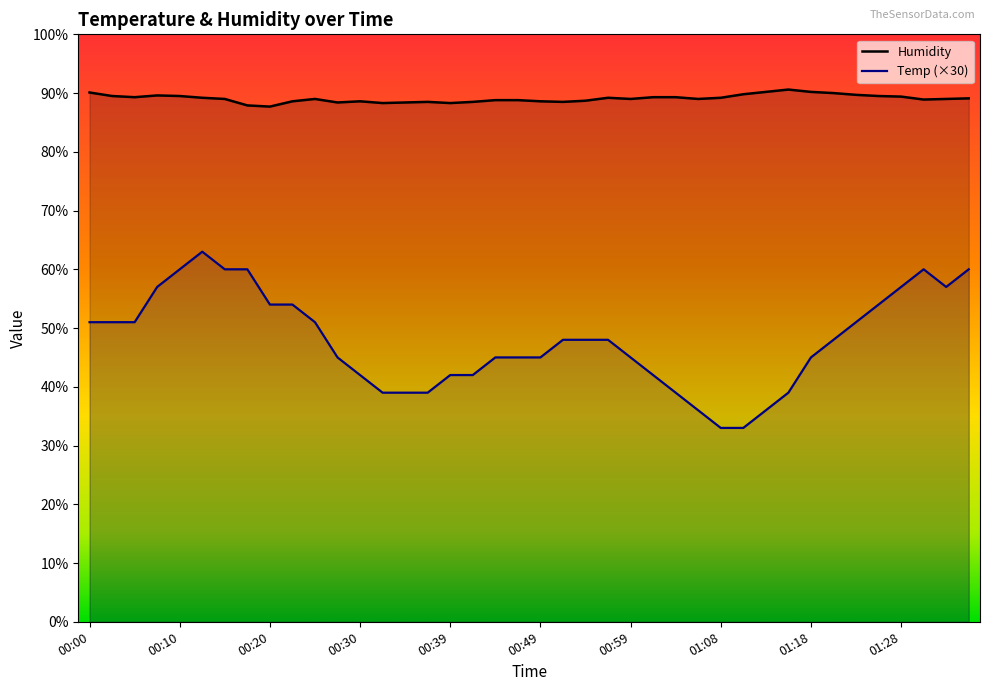

Where is the first local minimum for Temp?

01:33